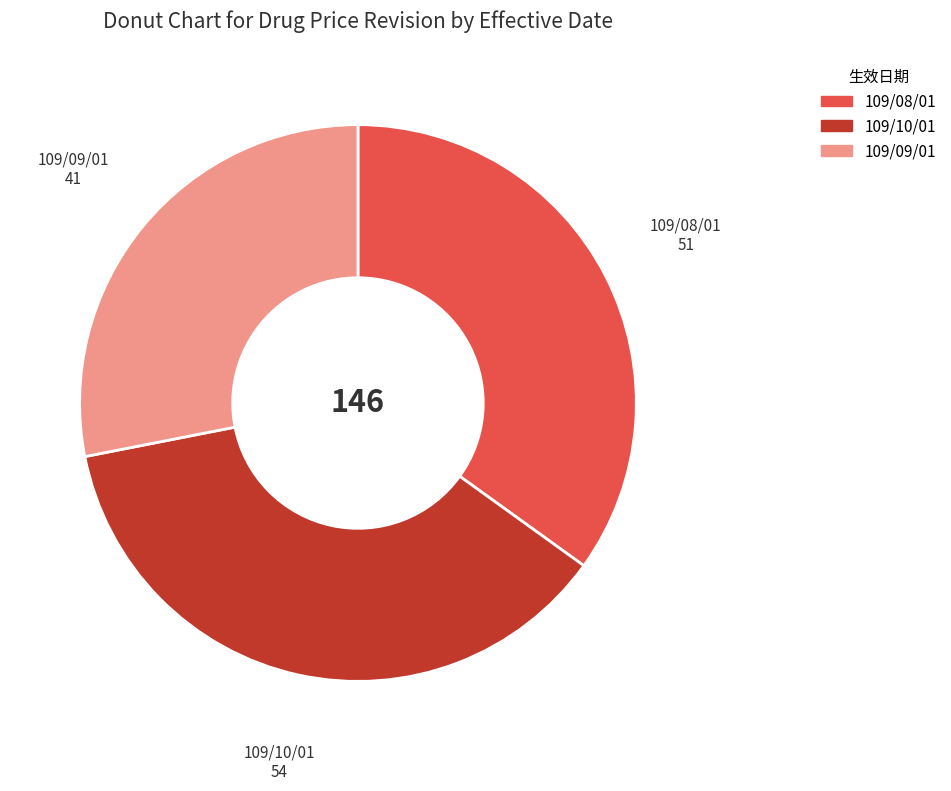

Do 109/09/01 and 109/08/01 together represent more than half of the pie?

Yes